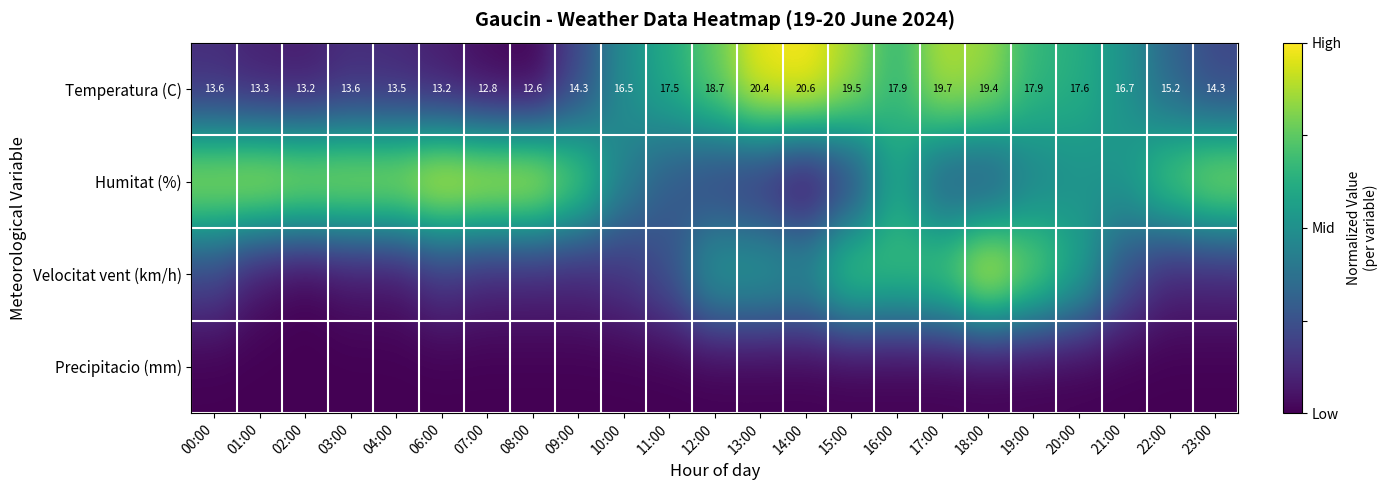

Read the Humitat (%) value at 20:00.

0.5